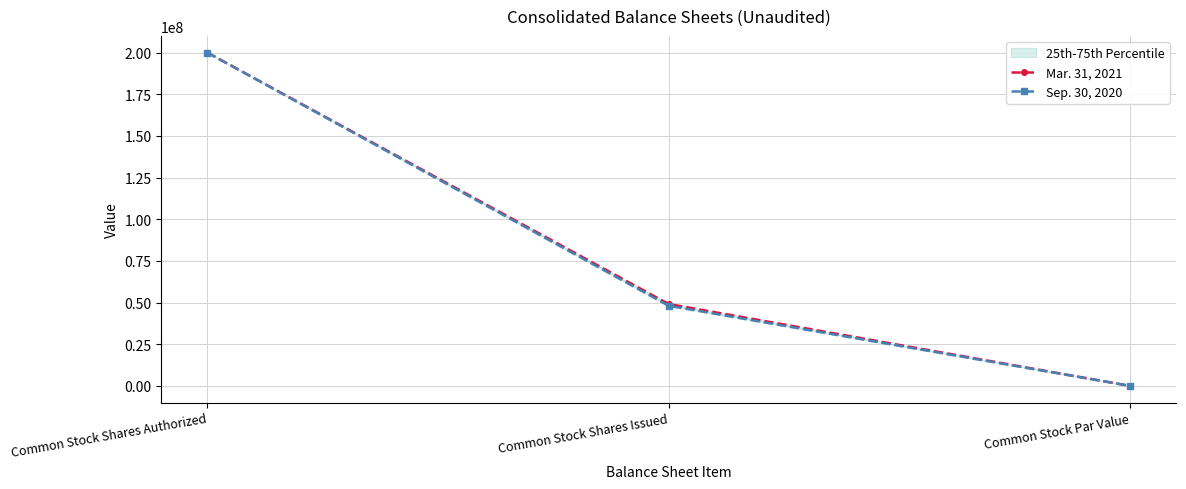

Between Common Stock Shares Authorized and Common Stock Shares Issued, which is larger?

Common Stock Shares Authorized